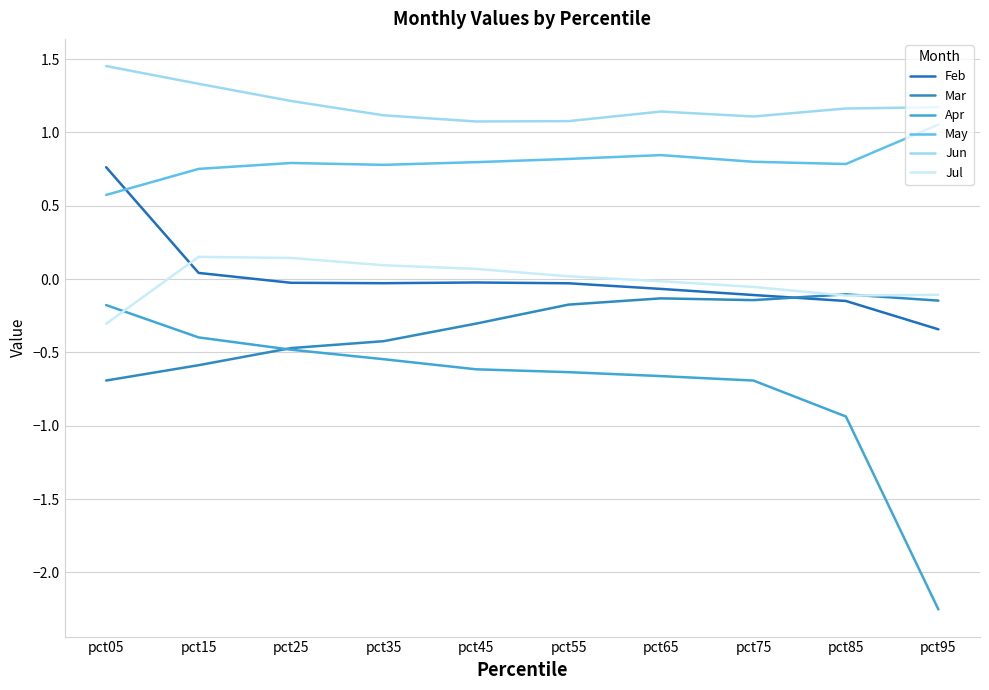

Does the chart display data point markers on the line(s)?

No